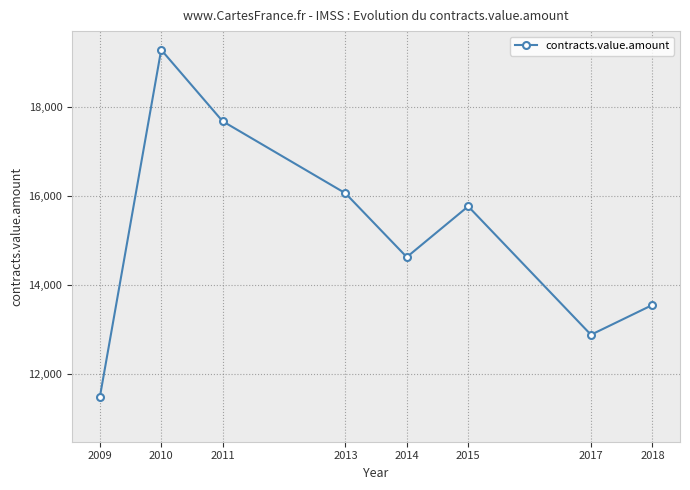

True or false: the data shows 15769.4 at 2015.

True